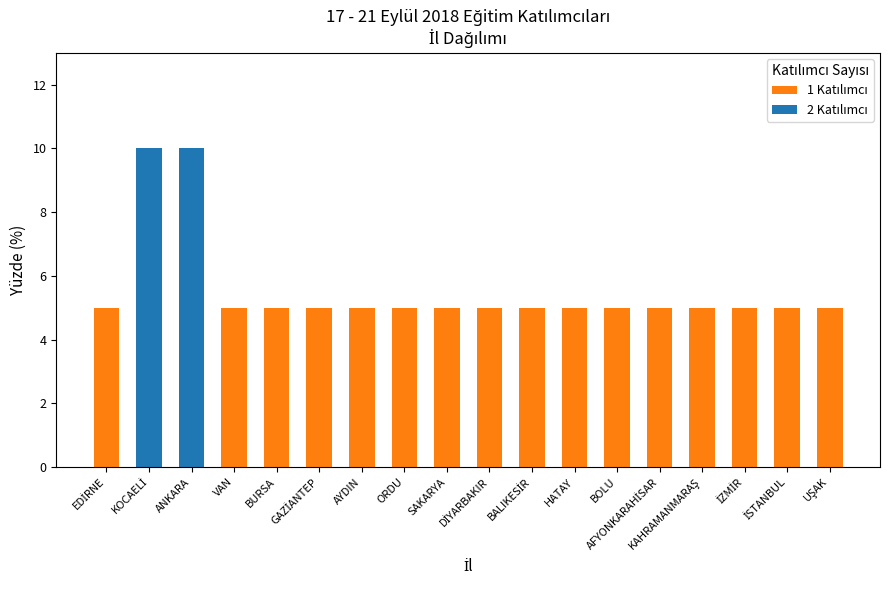

The 1 Katılımcı series shows 2 at BURSA. True or false?

False